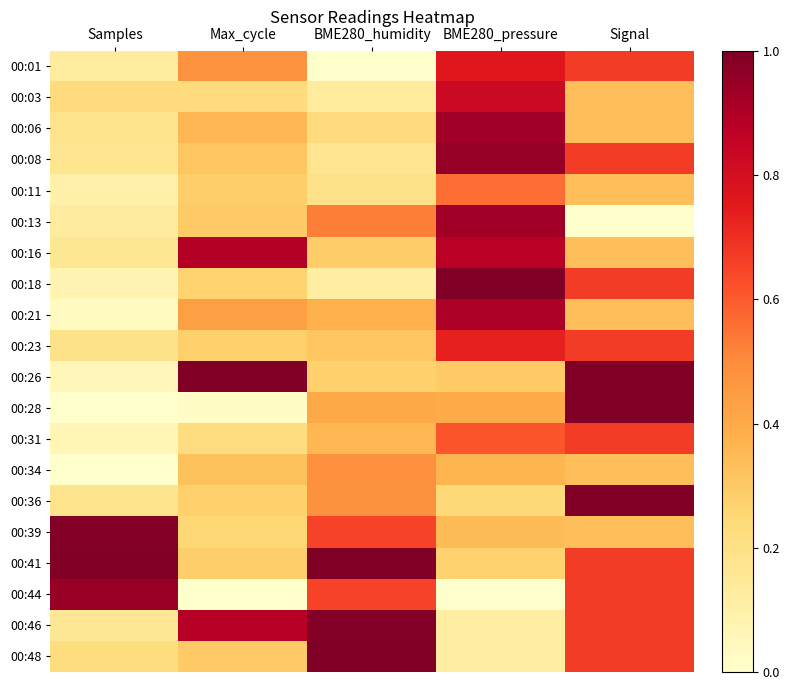

Rank the series at BME280_pressure from highest to lowest value.

00:18, 00:08, 00:06, 00:13, 00:21, 00:16, 00:03, 00:01, 00:23, 00:31, 00:11, 00:28, 00:34, 00:39, 00:26, 00:41, 00:36, 00:46, 00:48, 00:44